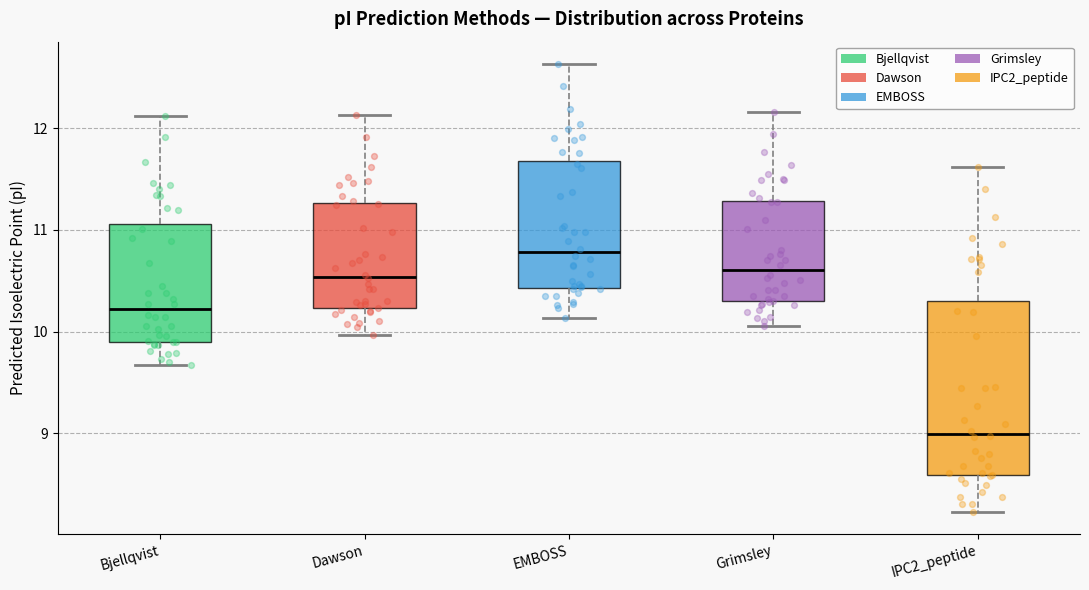

Reading left to right, transcribe this box plot: for each box, give where its median line is, the range the box spans, and where its two whiskers end, as read against the y-axis. The values are not printed on the chart, so give them approximately, as read against the axis.

Bjellqvist: median 10.2, box 9.9 to 11.1, whiskers 9.7 to 12.1
Dawson: median 10.5, box 10.2 to 11.3, whiskers 10.0 to 12.1
EMBOSS: median 10.8, box 10.4 to 11.7, whiskers 10.1 to 12.6
Grimsley: median 10.6, box 10.3 to 11.3, whiskers 10.1 to 12.2
IPC2_peptide: median 9.0, box 8.6 to 10.3, whiskers 8.2 to 11.6